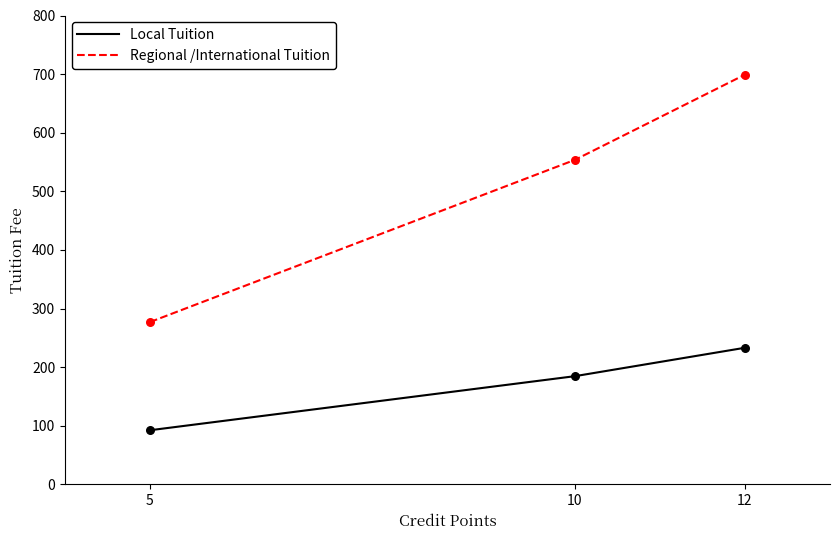

Between 5 and 12, which series saw the biggest shift?

Regional /International Tuition